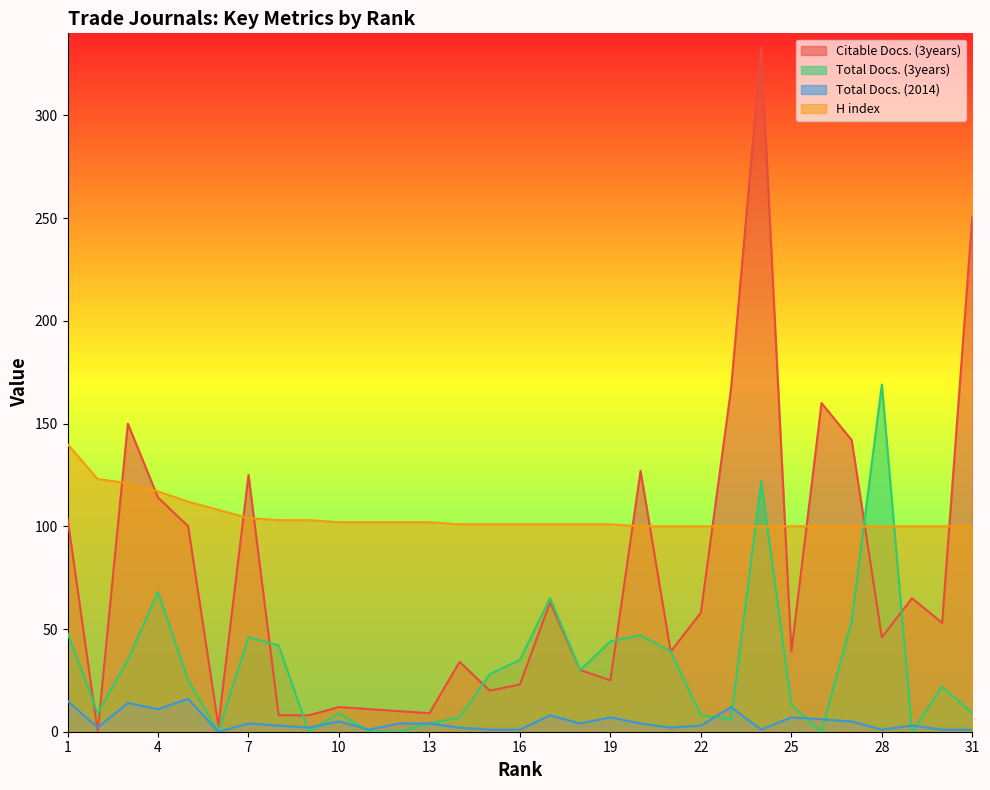

Which series has the widest spread of values?

Citable Docs. (3years)